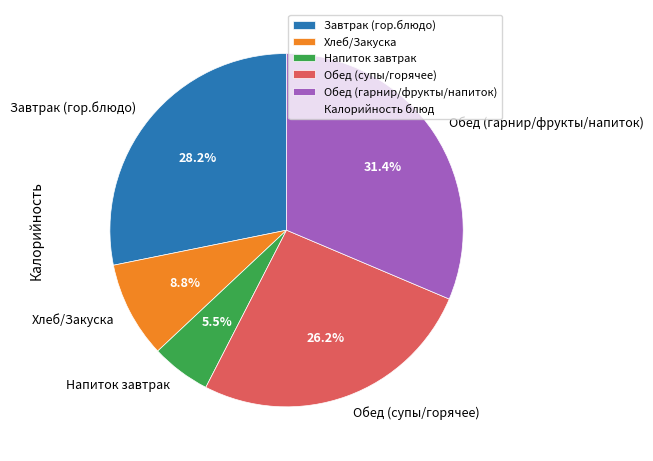

Which category has the biggest portion of the pie?

Обед (гарнир/фрукты/напиток)